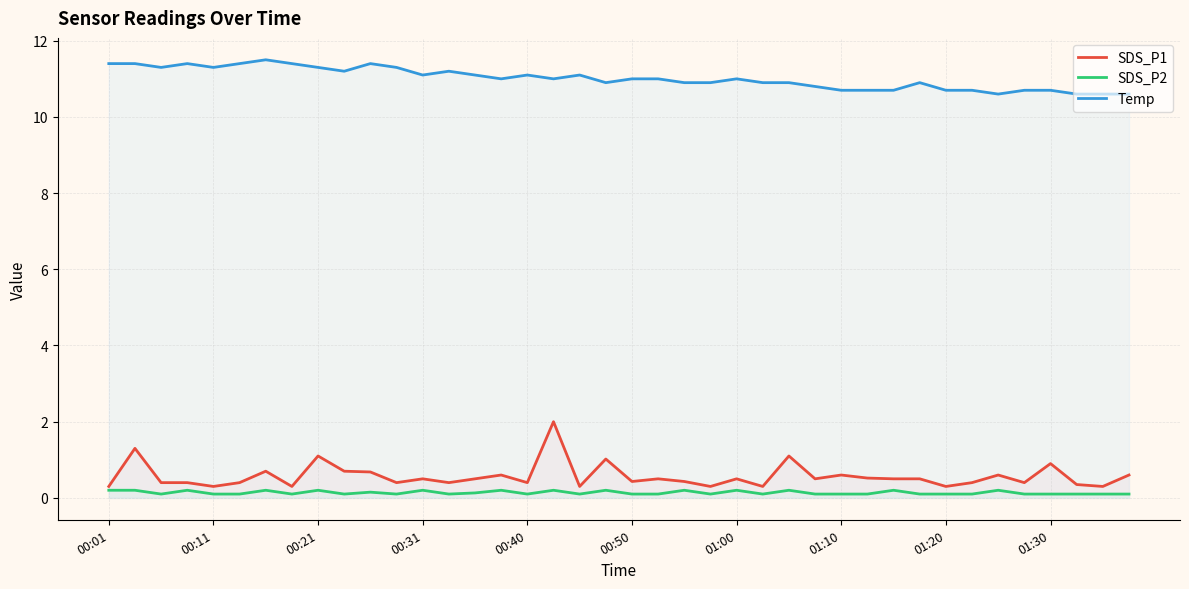

At how many categories does at least one series exceed 7?

40